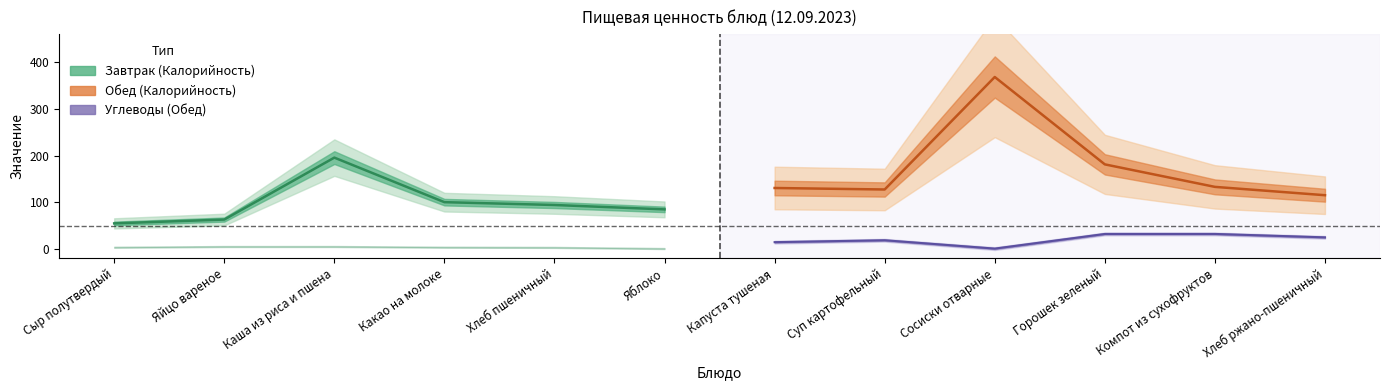

How many distinct data groups are displayed?

4